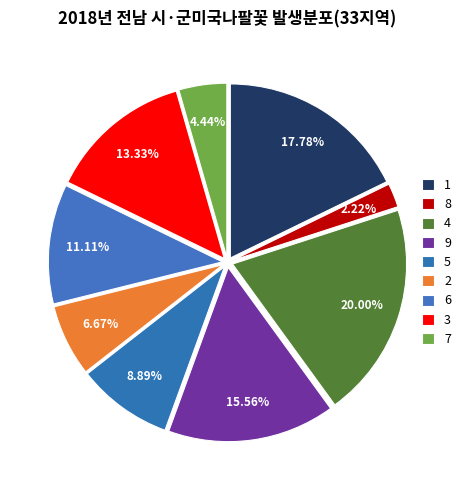

Rank the categories by value from lowest to highest.

8, 7, 2, 5, 6, 3, 9, 1, 4